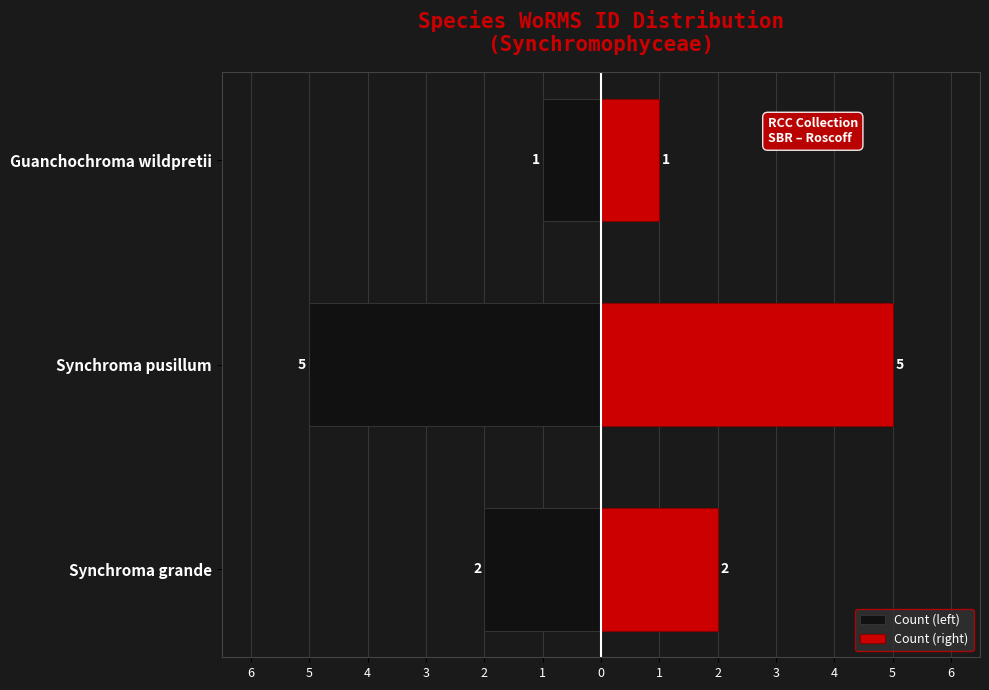

What is the spread (max minus min) of values at Synchroma grande?

4